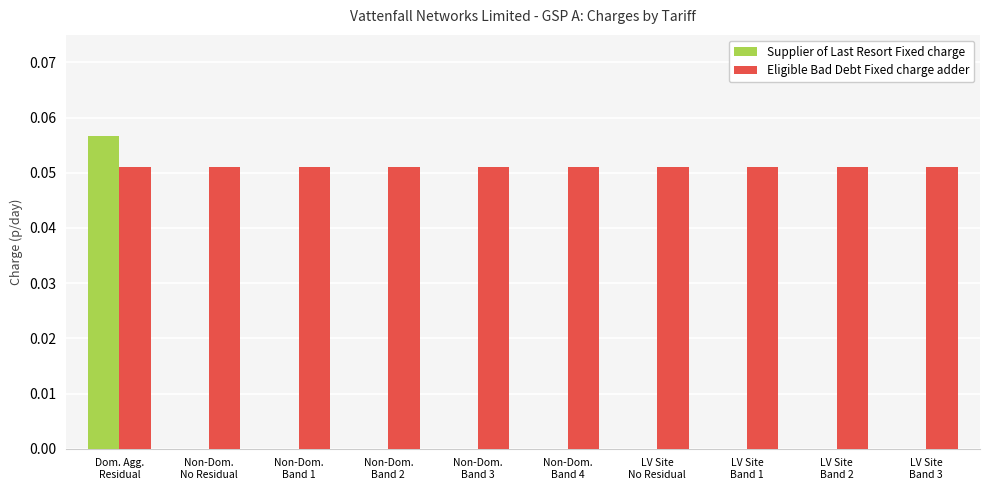

Count the number of categories in the chart.

10